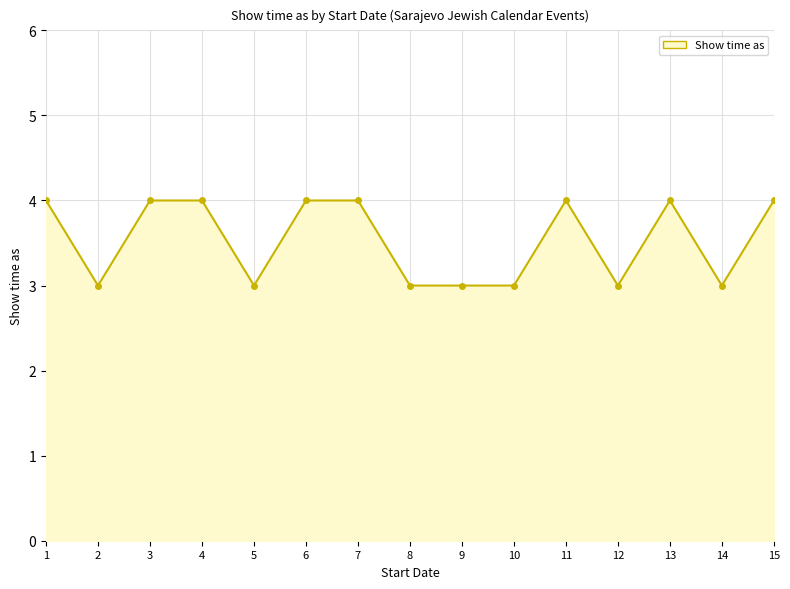

Reading left to right, extract all data points from this chart.

4	3	4	4	3	4	4	3	3	3	4	3	4	3	4